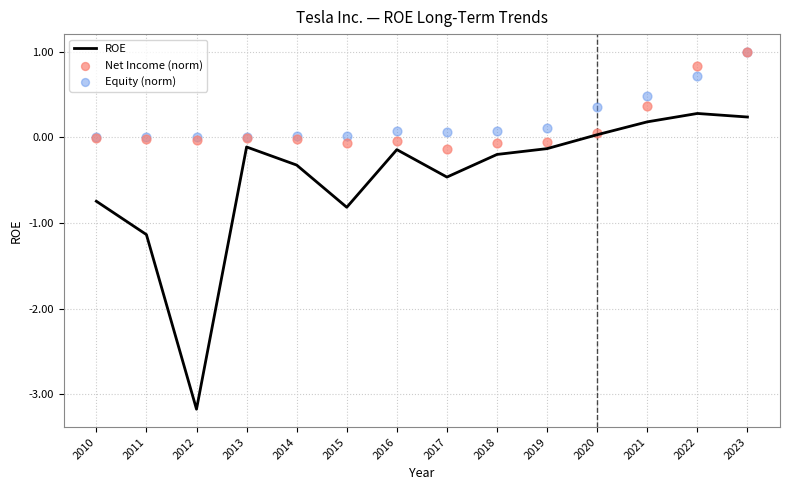

Which series has the largest total across all categories?

Equity (norm)